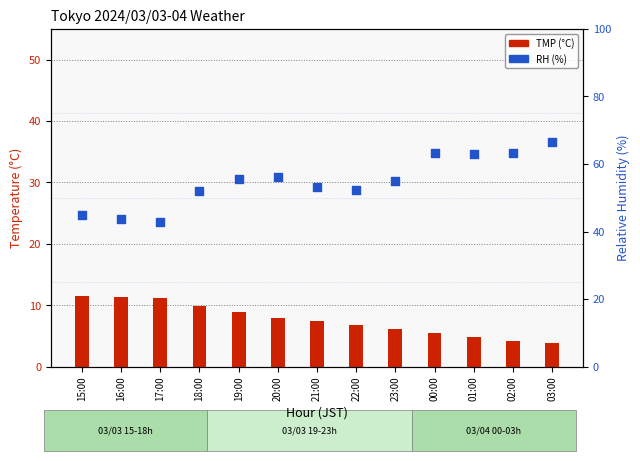

At which category is the sum across all series the highest?

03:00